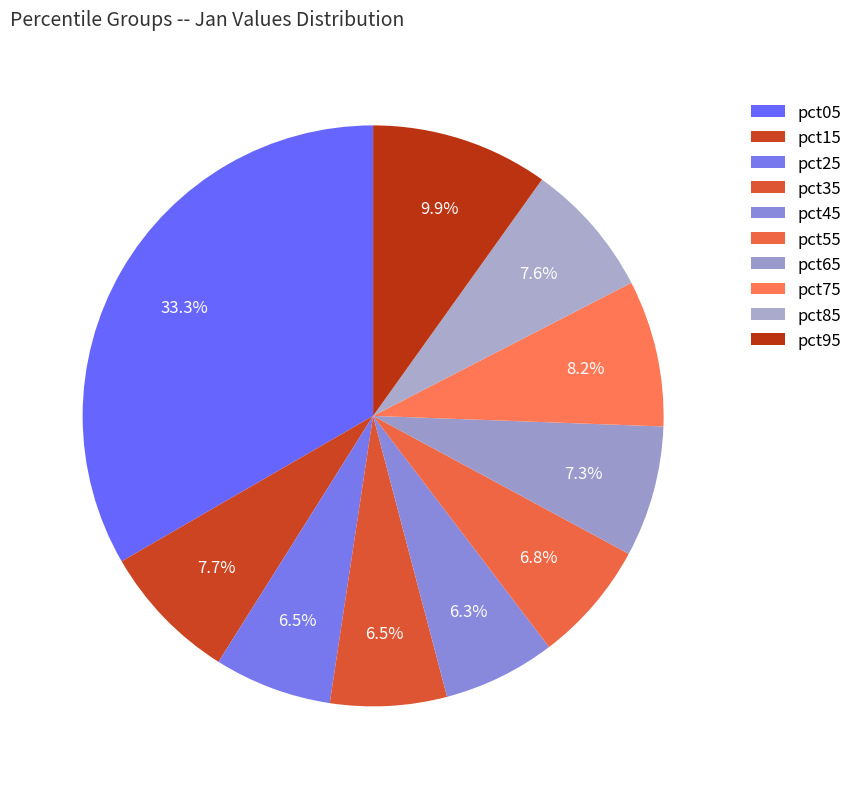

To the nearest percent, what is the difference between the largest and smallest slice percentages?

27%